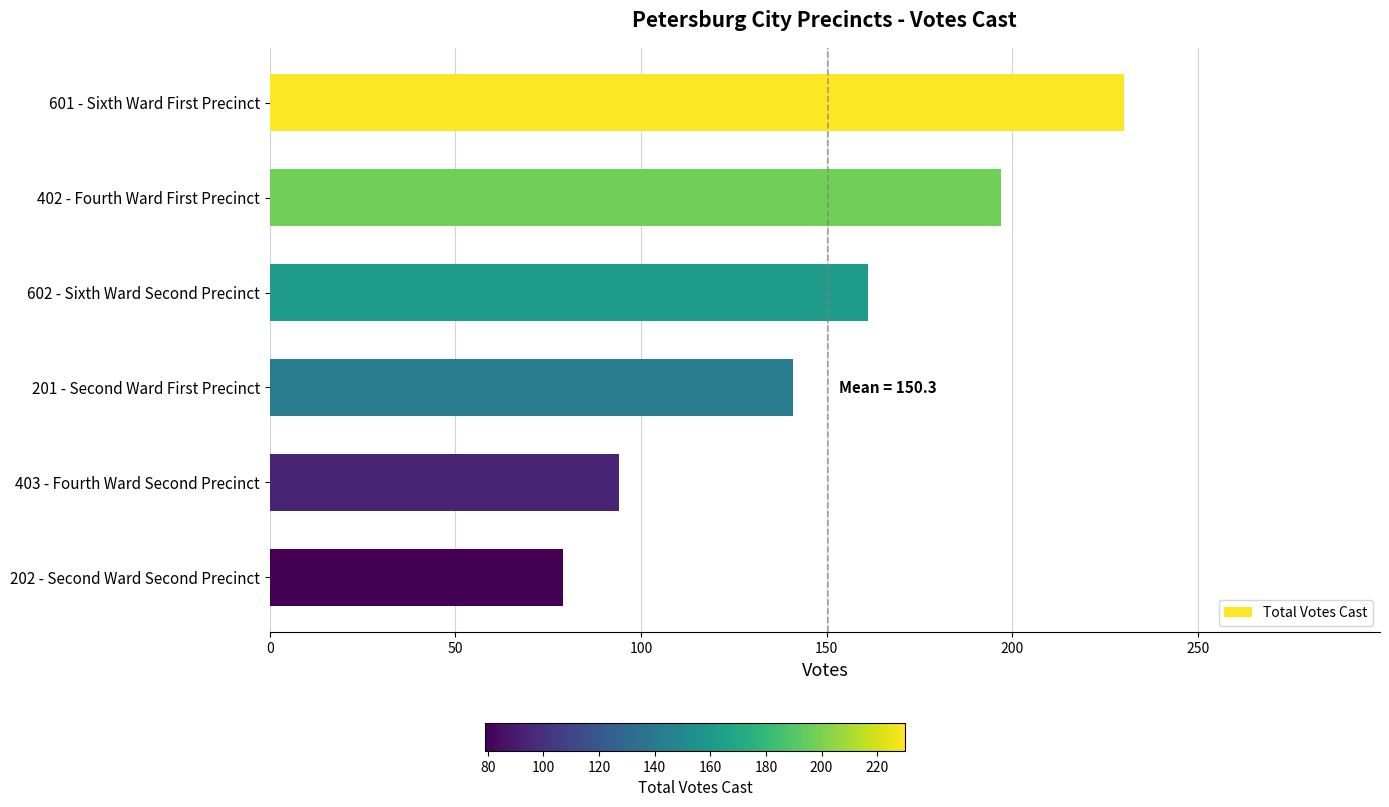

At which label is the value closest to 154?

602 - Sixth Ward Second Precinct